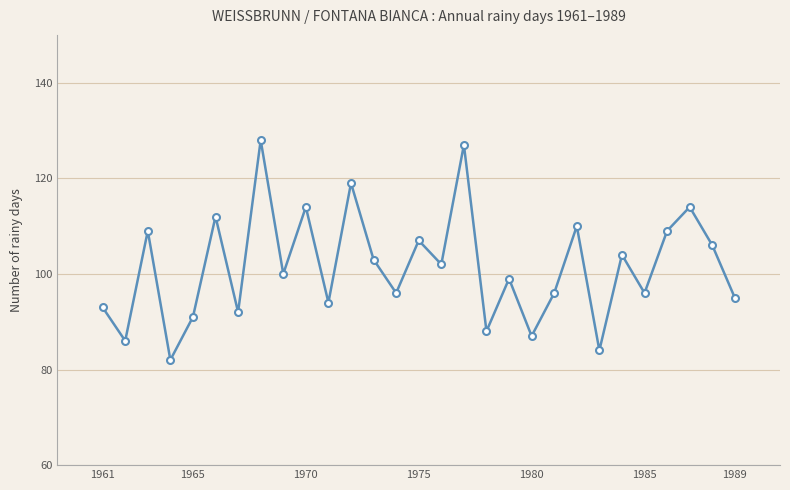

What is the average value?

101